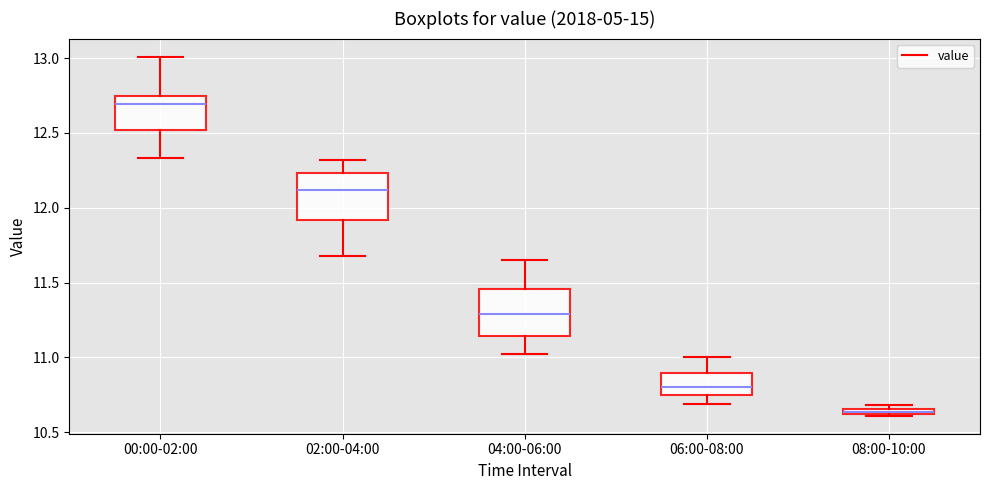

Which box's median line is the lowest?

08:00-10:00